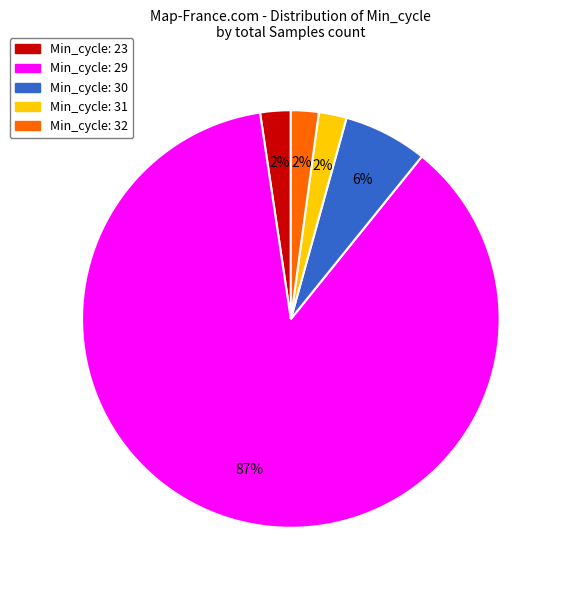

What is the ratio of the value at Min_cycle: 30 to the value at Min_cycle: 31?

3.0